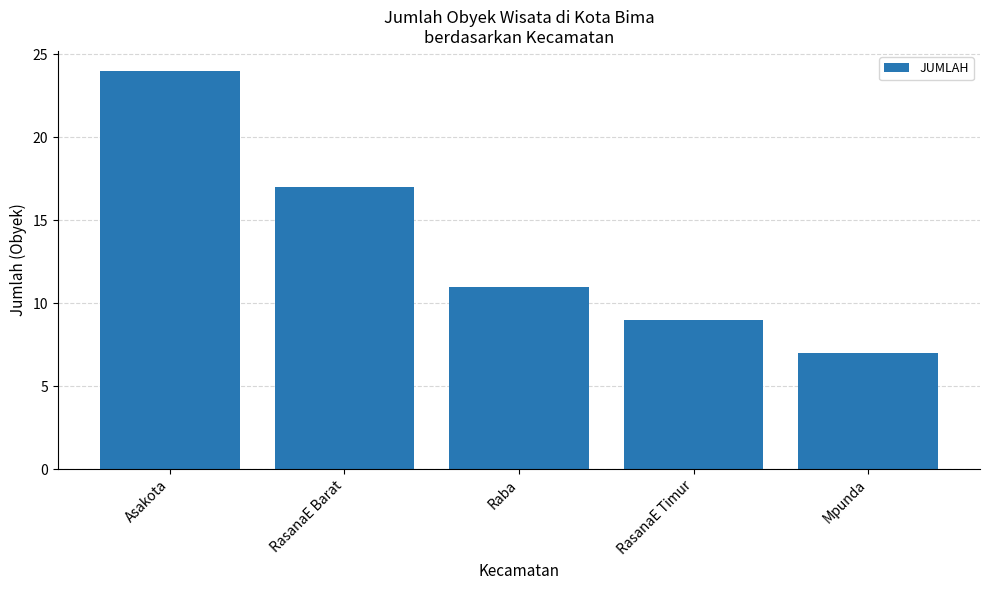

Which label corresponds to the smallest value in the chart?

Mpunda